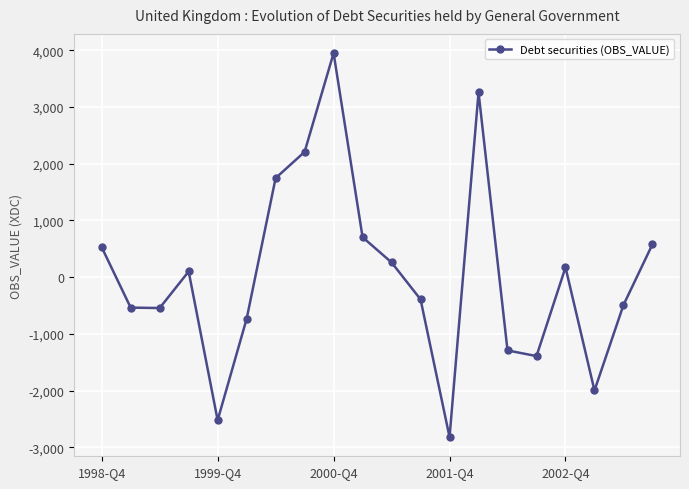

What is the sum of all values?

800